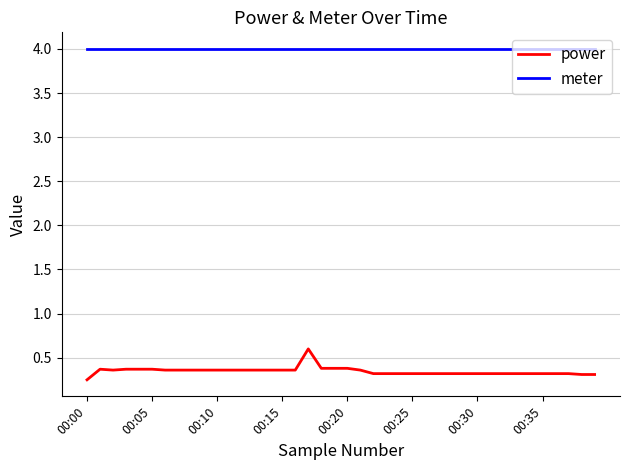

Which series has the largest total across all categories?

meter